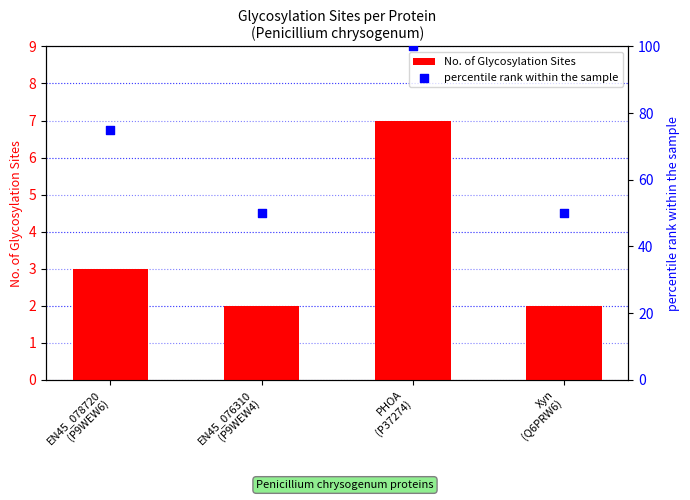

Which series has the largest total across all categories?

percentile rank within the sample